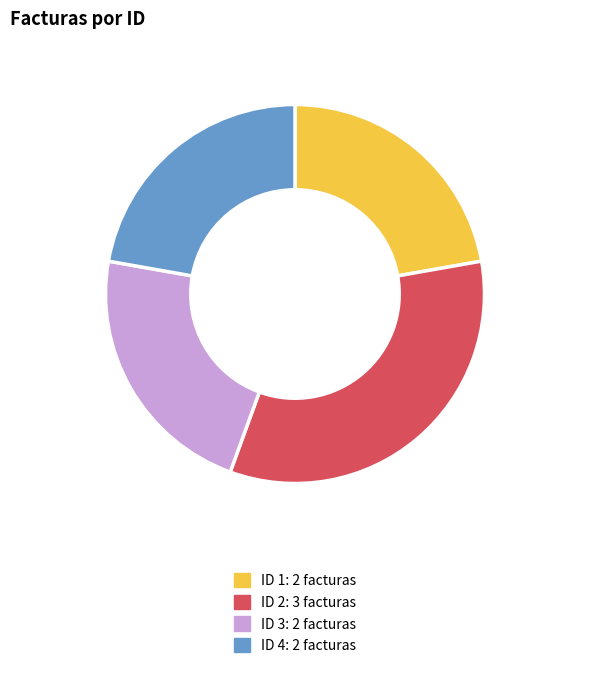

How many slices are in this pie chart?

4